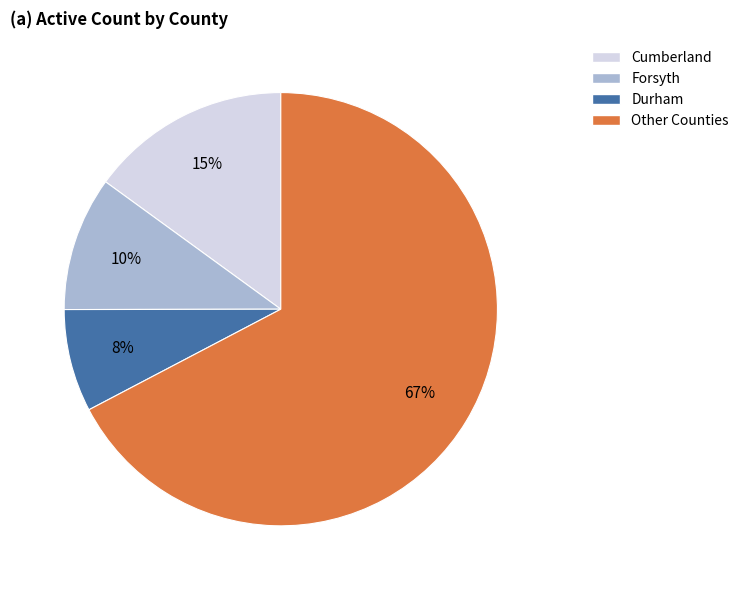

To the nearest percent, what is the average slice percentage?

25%